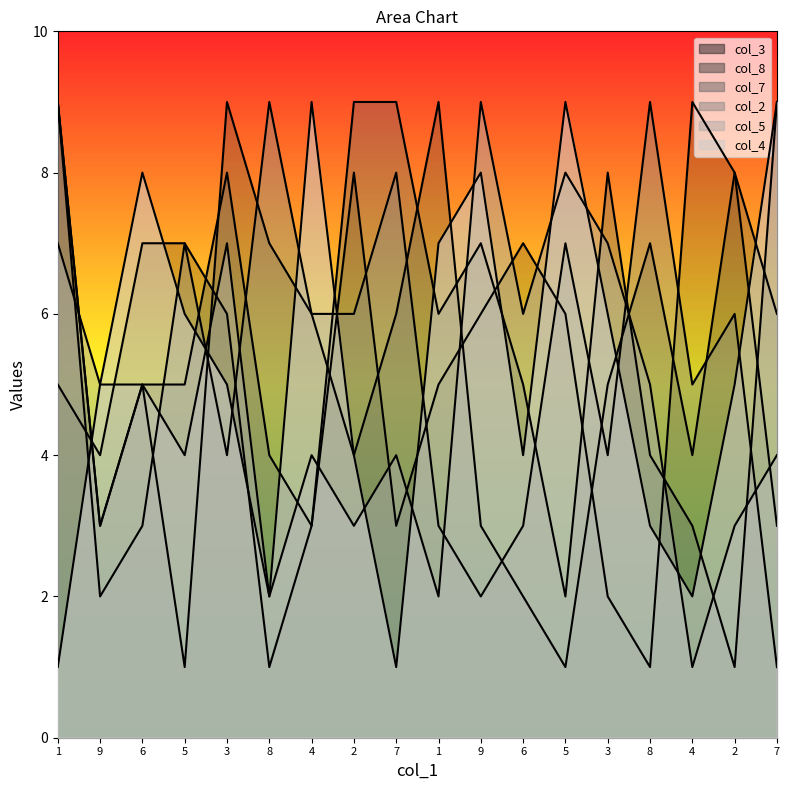

Reading left to right, extract all data points from this chart.

col_3: 1=5	9=4	6=7	5=7	3=6	8=1	4=3	2=8	7=3	1=5	9=6	6=7	5=6	3=2	8=1	4=9	2=8	7=3
col_8: 1=9	9=3	6=5	5=1	3=9	8=7	4=6	2=4	7=6	1=9	9=3	6=2	5=1	3=5	8=7	4=4	2=8	7=6
col_7: 1=9	9=3	6=5	5=5	3=8	8=4	4=3	2=9	7=9	1=6	9=7	6=5	5=2	3=8	8=4	4=3	2=1	7=9
col_2: 1=9	9=2	6=3	5=7	3=4	8=9	4=6	2=6	7=8	1=3	9=2	6=3	5=7	3=4	8=9	4=5	2=6	7=1
col_5: 1=7	9=5	6=5	5=4	3=7	8=2	4=4	2=3	7=4	1=2	9=9	6=6	5=8	3=7	8=5	4=1	2=3	7=4
col_4: 1=1	9=5	6=8	5=6	3=5	8=2	4=9	2=4	7=1	1=7	9=8	6=4	5=9	3=6	8=3	4=2	2=5	7=9